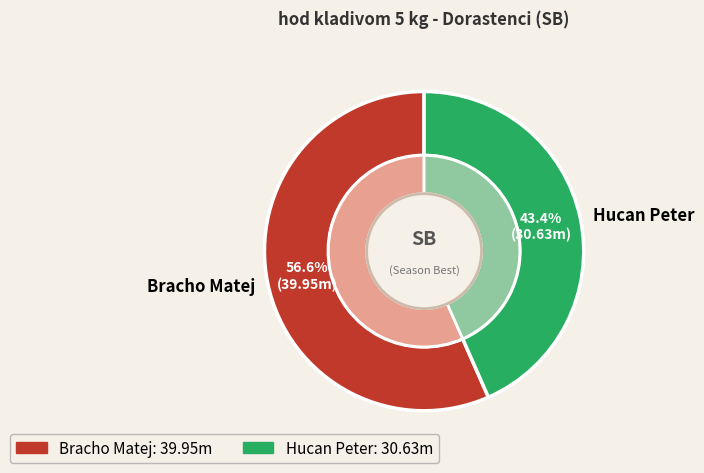

Which slice is the largest?

Bracho Matej